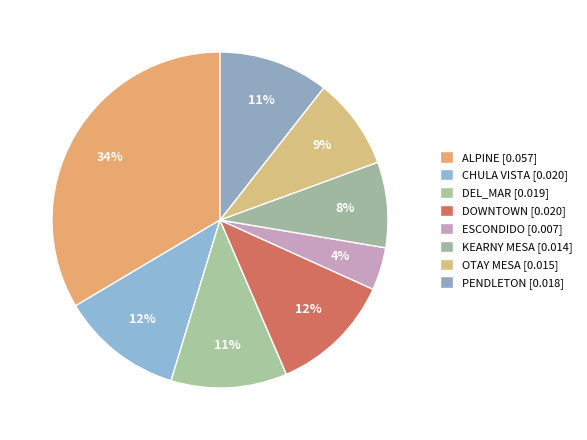

Is the sum of DEL_MAR and PENDLETON greater than half?

No